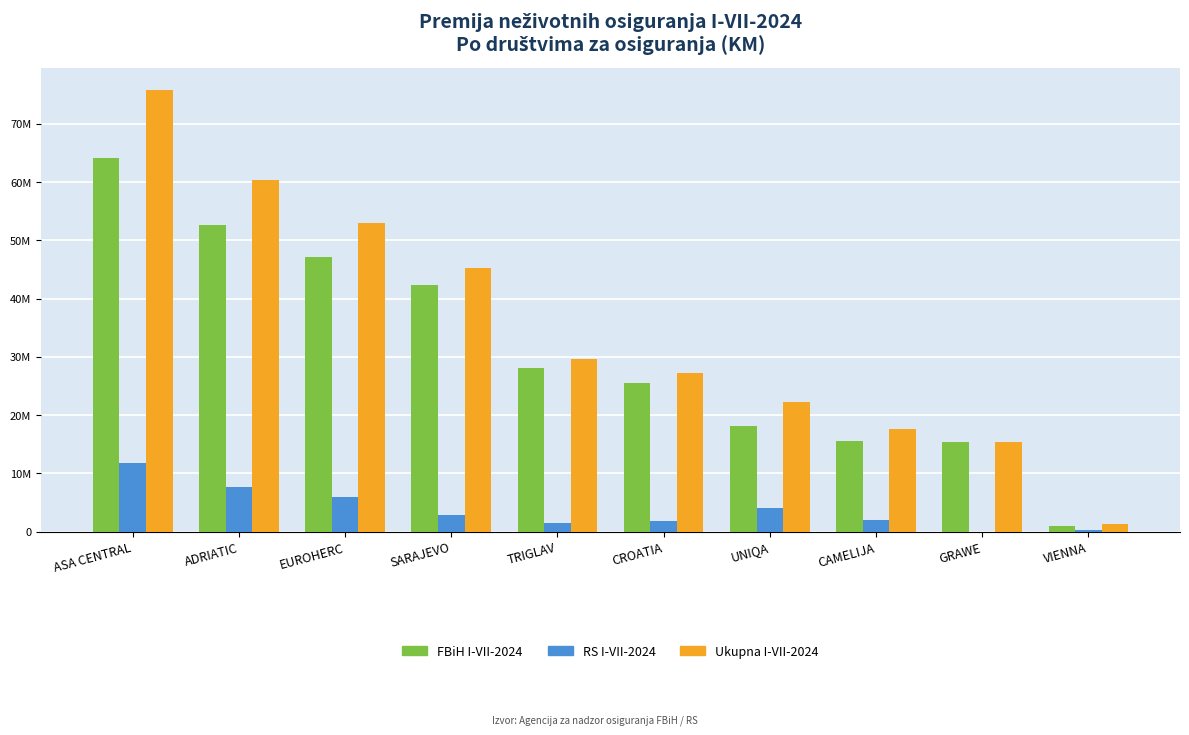

What is the spread (max minus min) of values at VIENNA?

1023457